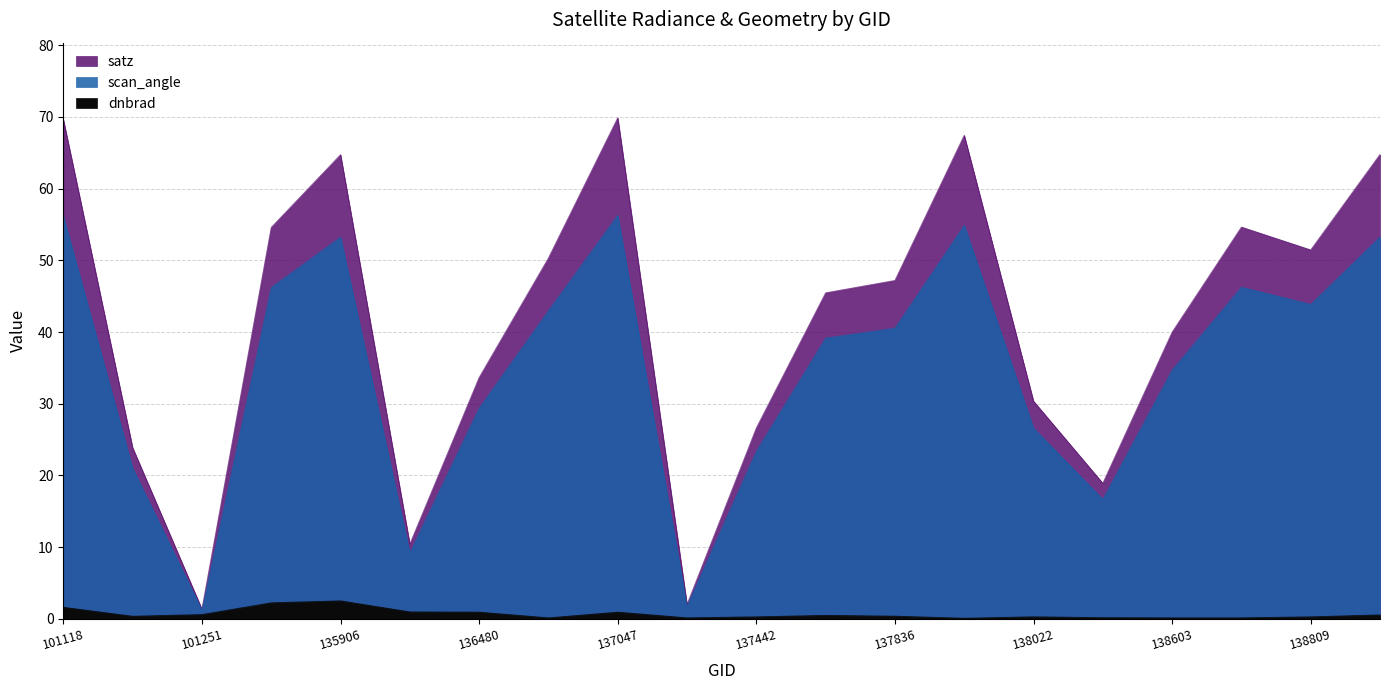

Which series has the largest range (max minus min)?

satz